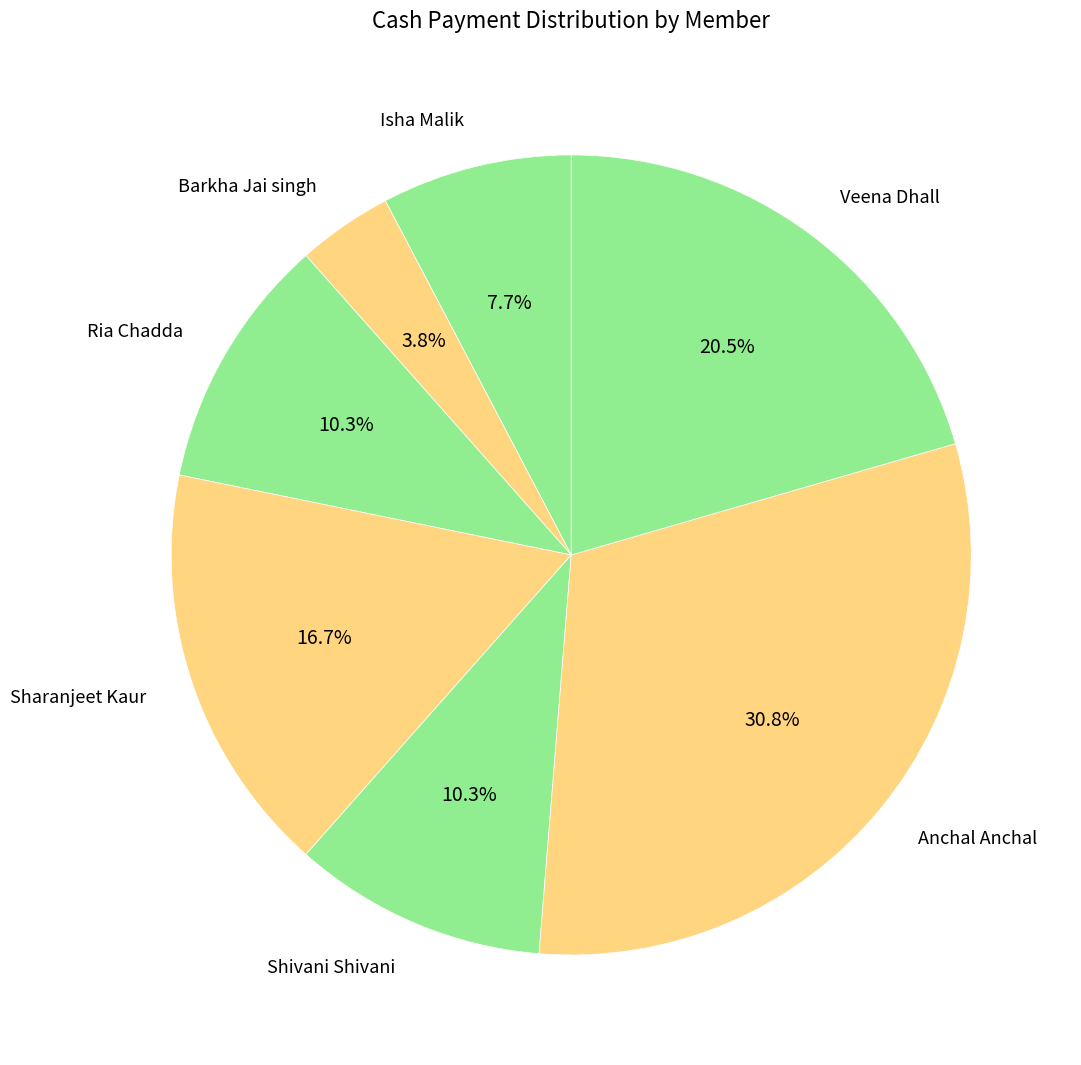

To the nearest percent, what is the difference between the largest and smallest slice percentages?

27%